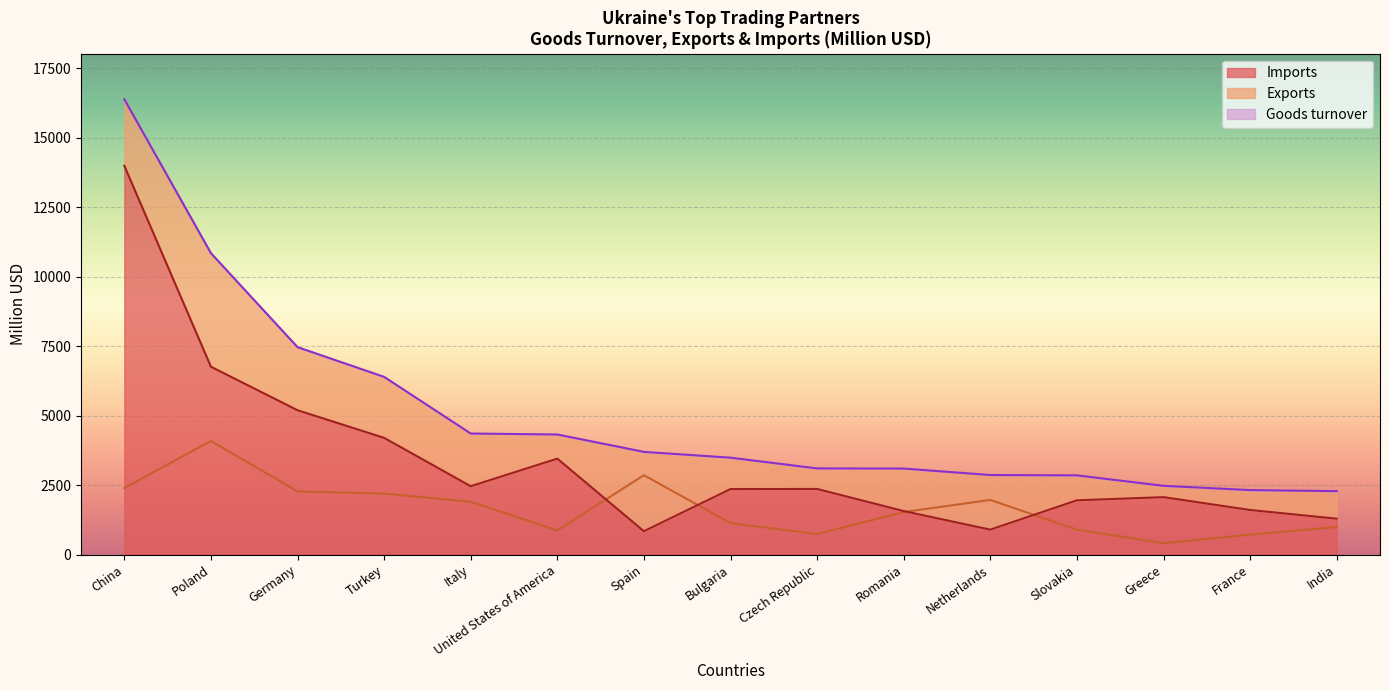

The Exports series shows 2856.2 at Spain. True or false?

True